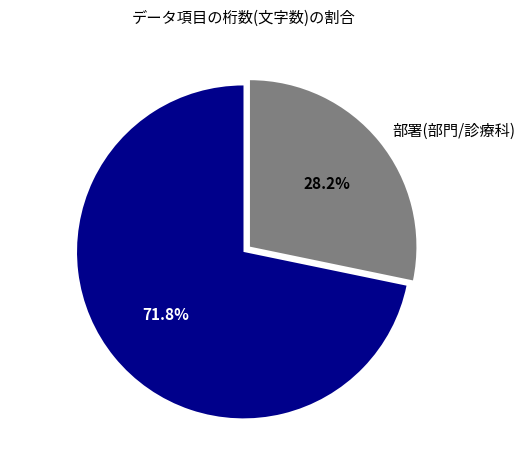

Rank the categories by value from highest to lowest.

その他の項目 (合計), 部署(部門/診療科)